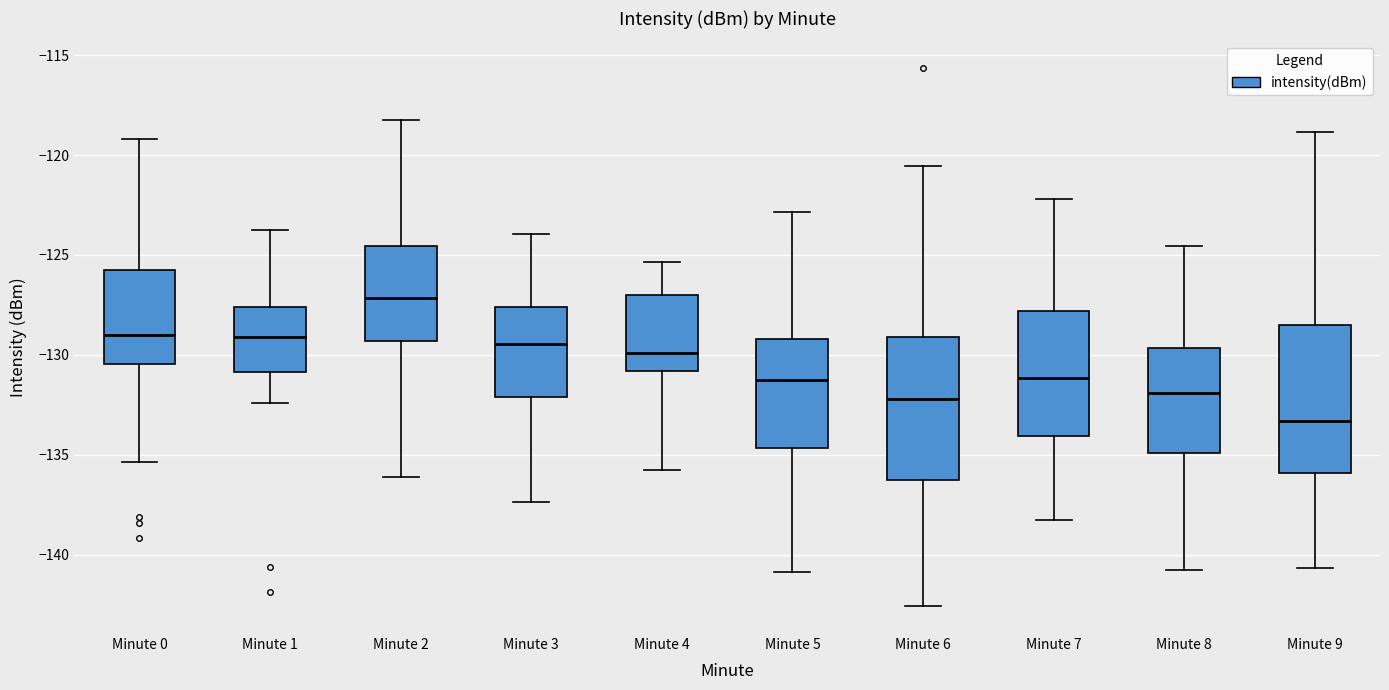

Reading left to right, transcribe this box plot: for each box, give where its median line is, the range the box spans, and where its two whiskers end, as read against the y-axis. The values are not printed on the chart, so give them approximately, as read against the axis.

Minute 0: median -129.0, box -130.5 to -125.5, whiskers -135.5 to -119.0
Minute 1: median -129.0, box -131.0 to -127.5, whiskers -132.5 to -124.0
Minute 2: median -127.0, box -129.5 to -124.5, whiskers -136.0 to -118.0
Minute 3: median -129.5, box -132.0 to -127.5, whiskers -137.5 to -124.0
Minute 4: median -130.0, box -131.0 to -127.0, whiskers -136.0 to -125.5
Minute 5: median -131.5, box -134.5 to -129.0, whiskers -141.0 to -123.0
Minute 6: median -132.0, box -136.0 to -129.0, whiskers -142.5 to -120.5
Minute 7: median -131.0, box -134.0 to -128.0, whiskers -138.5 to -122.0
Minute 8: median -132.0, box -135.0 to -129.5, whiskers -141.0 to -124.5
Minute 9: median -133.5, box -136.0 to -128.5, whiskers -140.5 to -119.0